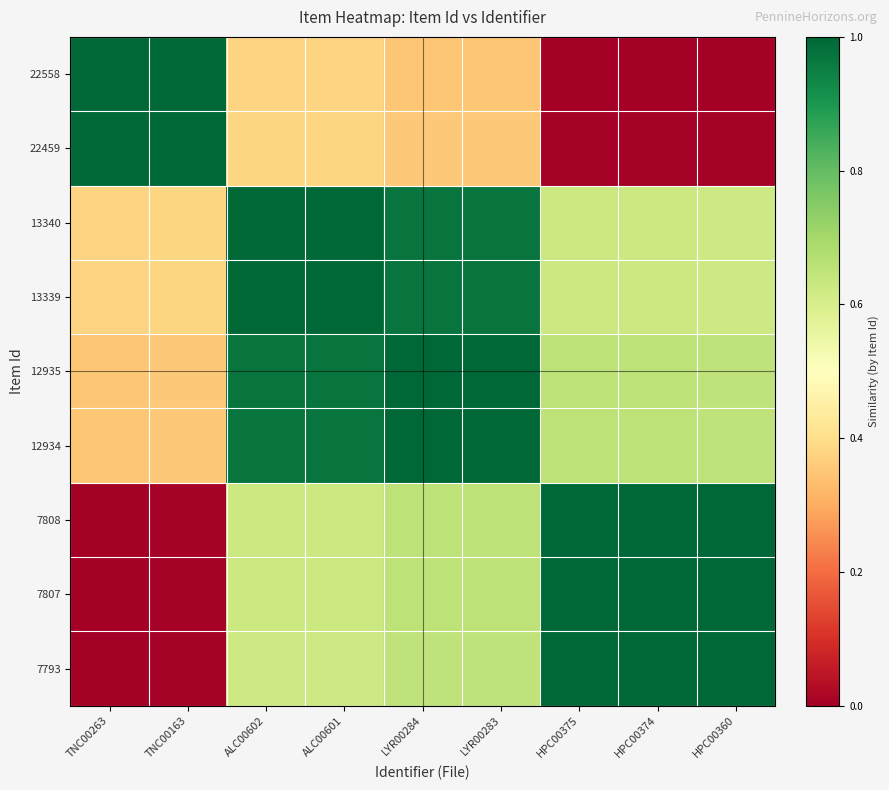

What is the total value across all series at HPC00375?

5.6